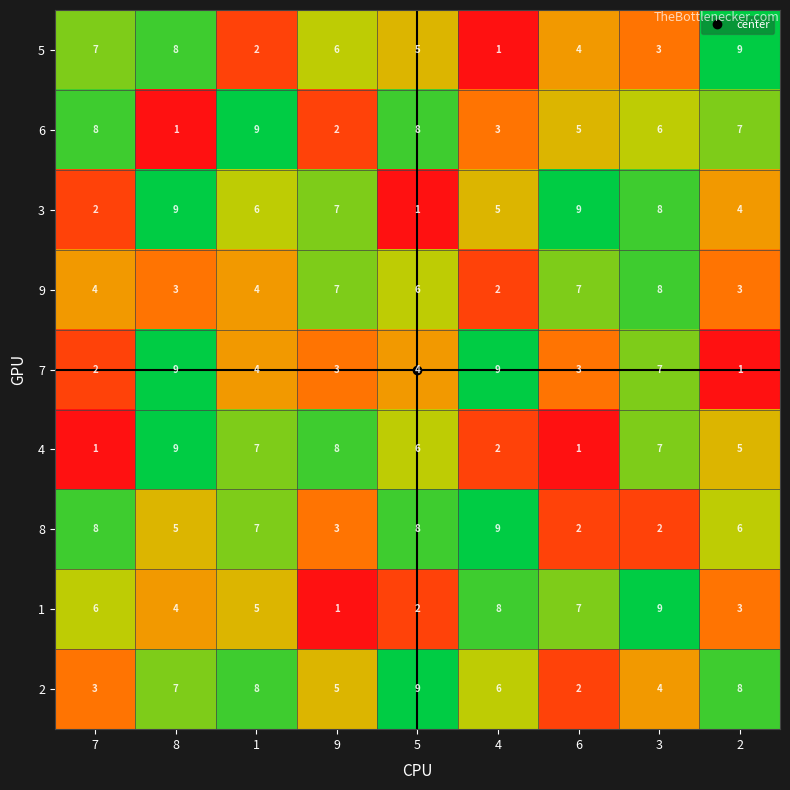

How many categories are shown in the chart?

9